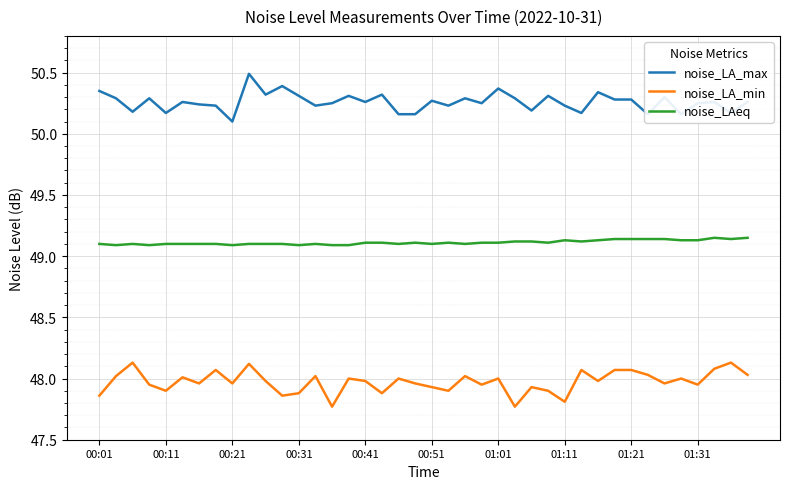

What is the difference between the maximum and minimum values in the noise_LA_max series?

0.4